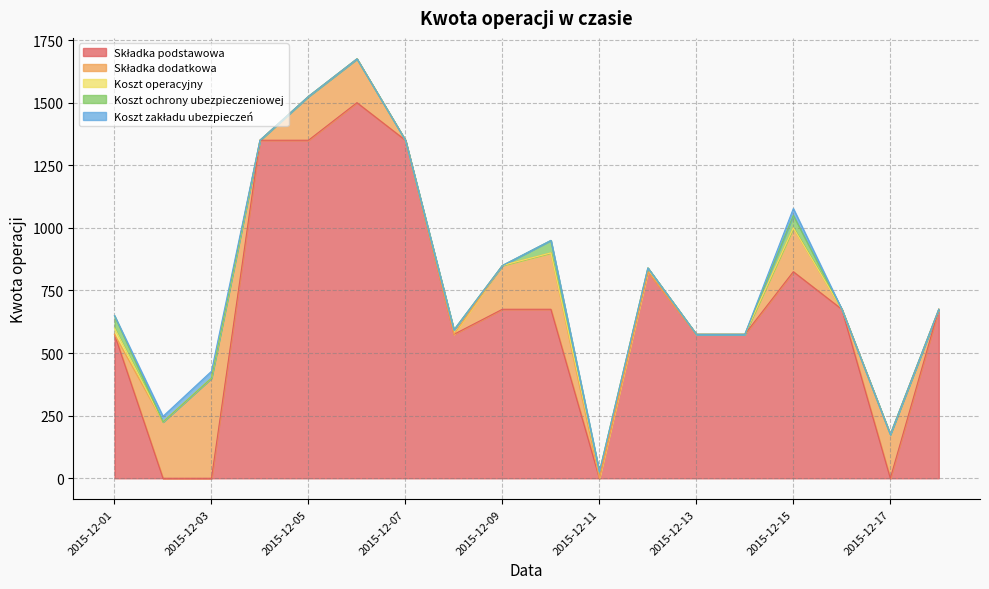

At 2015-12-18, list the series in order from smallest to largest.

Składka dodatkowa, Koszt operacyjny, Koszt ochrony ubezpieczeniowej, Koszt zakładu ubezpieczeń, Składka podstawowa